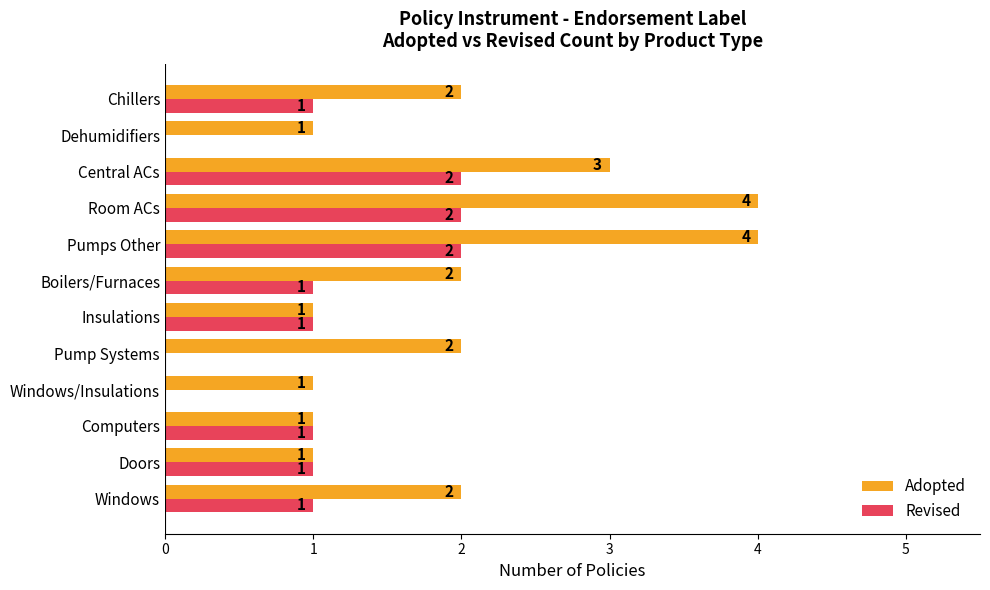

Which series has the largest range (max minus min)?

Adopted